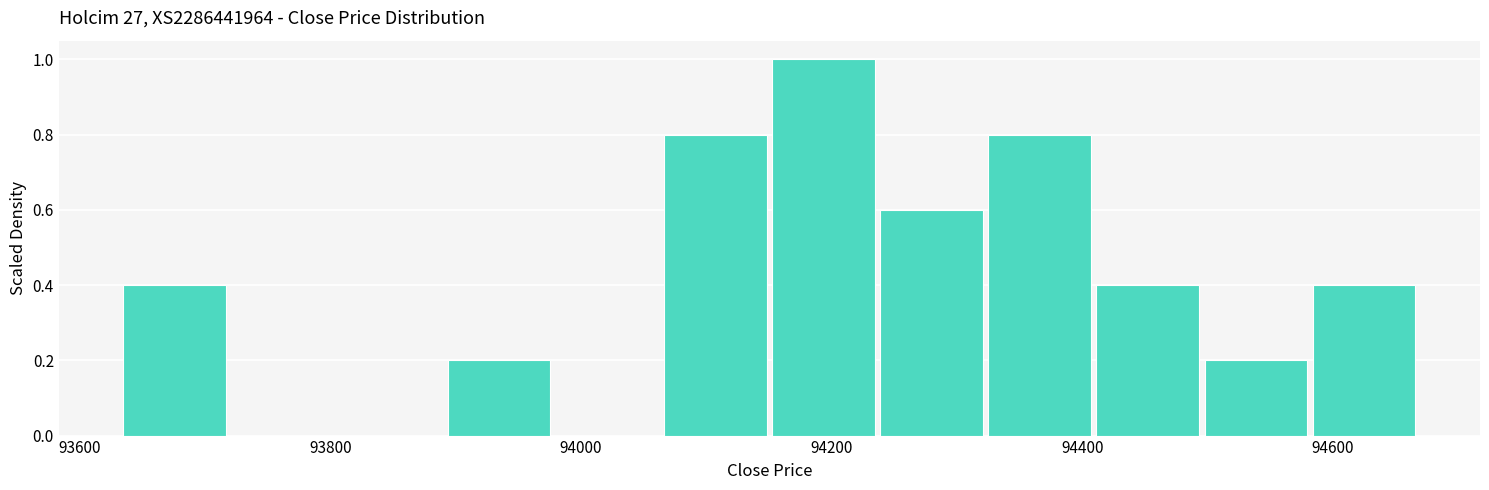

Reading left to right, transcribe this chart: for each bar, give the range it covers on the x-axis and its height. Neither the bar edges nor the heights are printed on the chart, so give them approximately, as read against the axes.

93640 to 93720: 0.4
93720 to 93800: 0
93800 to 93900: 0
93900 to 93980: 0.2
93980 to 94060: 0
94060 to 94160: 0.8
94160 to 94240: 1.0
94240 to 94320: 0.6
94320 to 94420: 0.8
94420 to 94500: 0.4
94500 to 94580: 0.2
94580 to 94680: 0.4